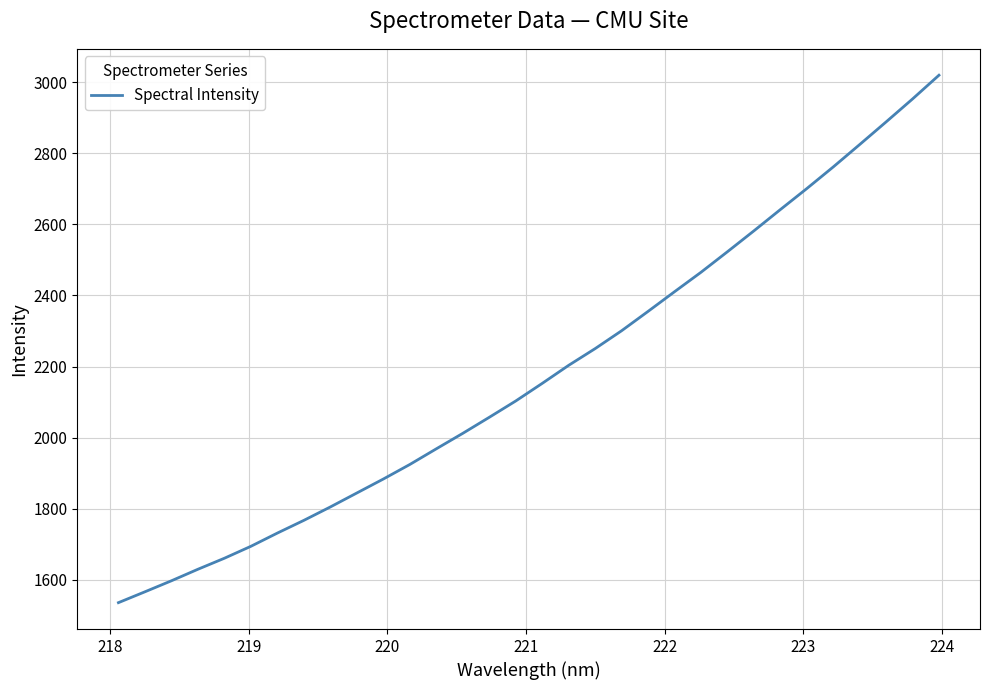

What is the difference between the maximum and minimum values?

1483.6